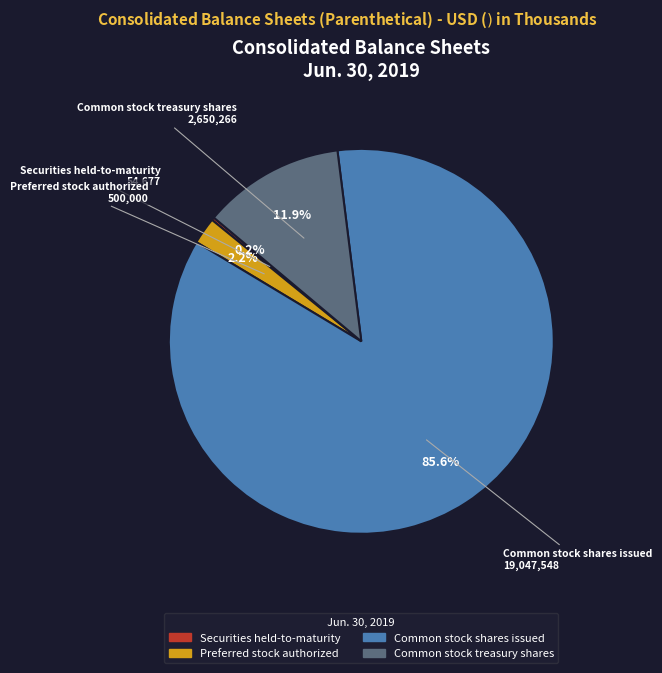

What percentage is NOT represented by Preferred stock authorized?

97.8%